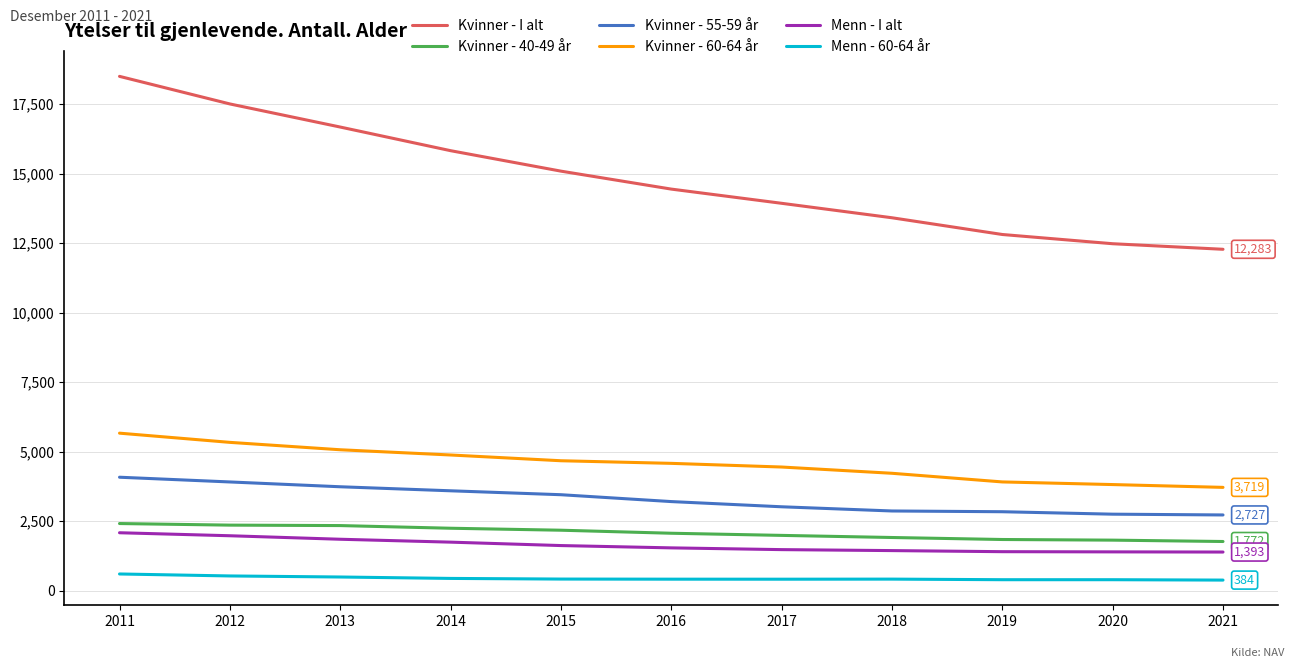

True or false: Kvinner - 60-64 år has a value of 4583 at 2016.

True